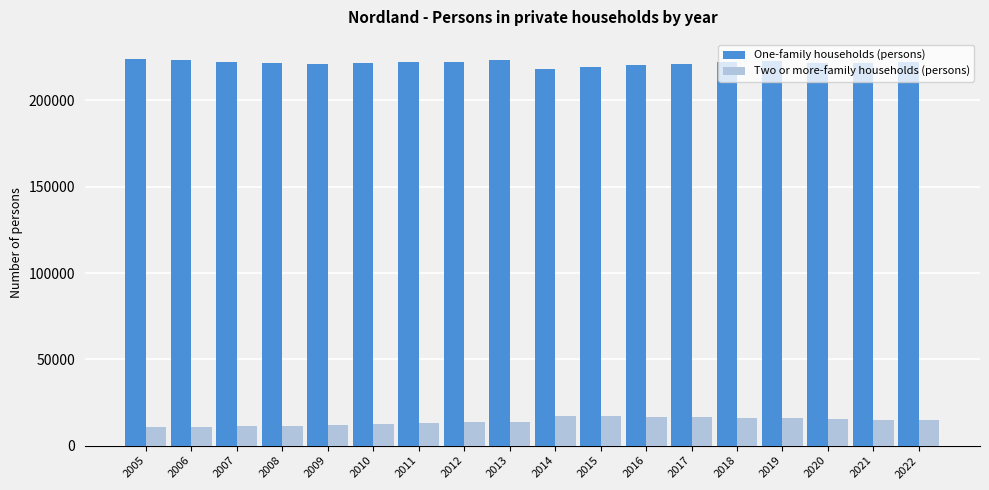

What are all the series names shown in the legend?

One-family households (persons), Two or more-family households (persons)